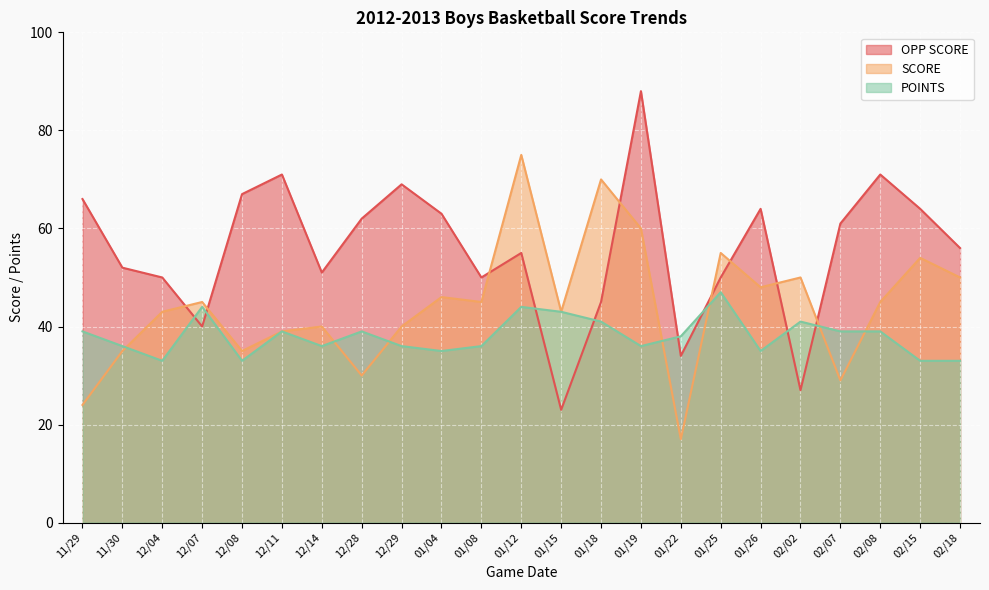

True or false: POINTS has a value of 76 at 12/07.

False